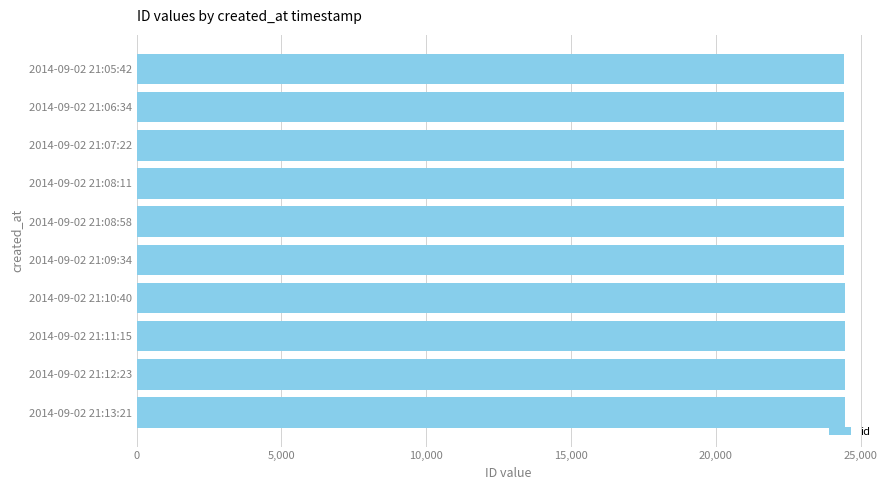

How many values are between 24441 and 24446?

6